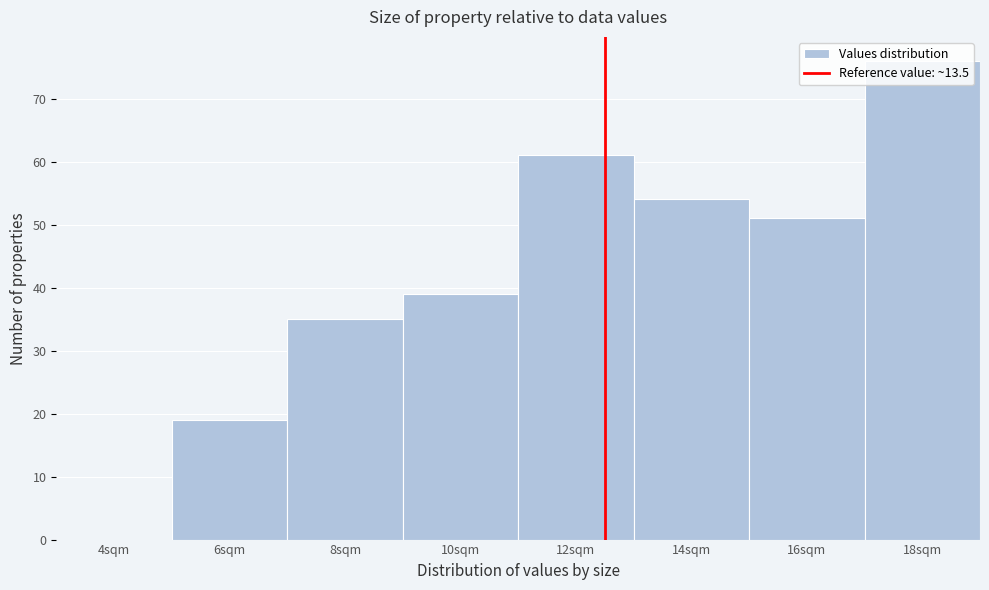

Approximately how many times larger is the value at 8sqm compared to 16sqm?

0.7